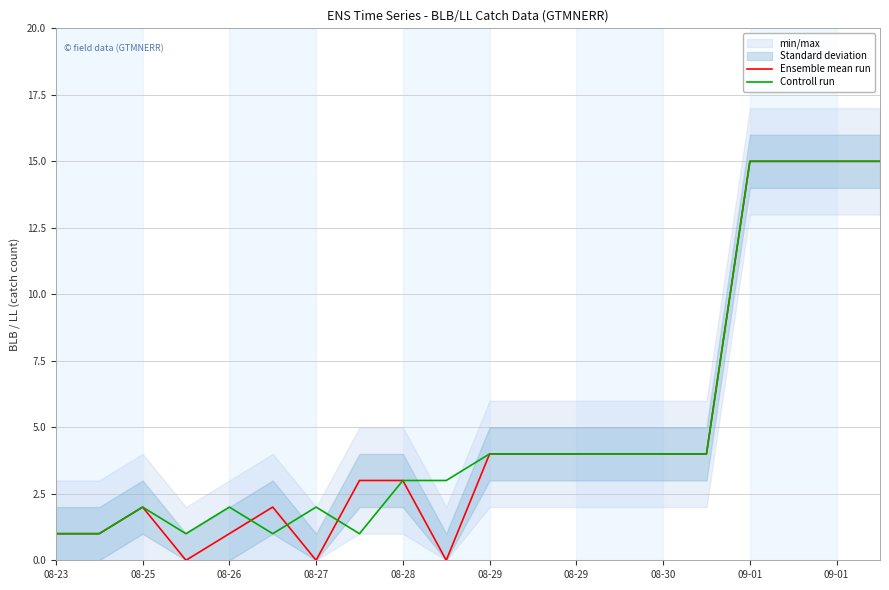

The Controll run series shows 3 at 08-26. True or false?

False